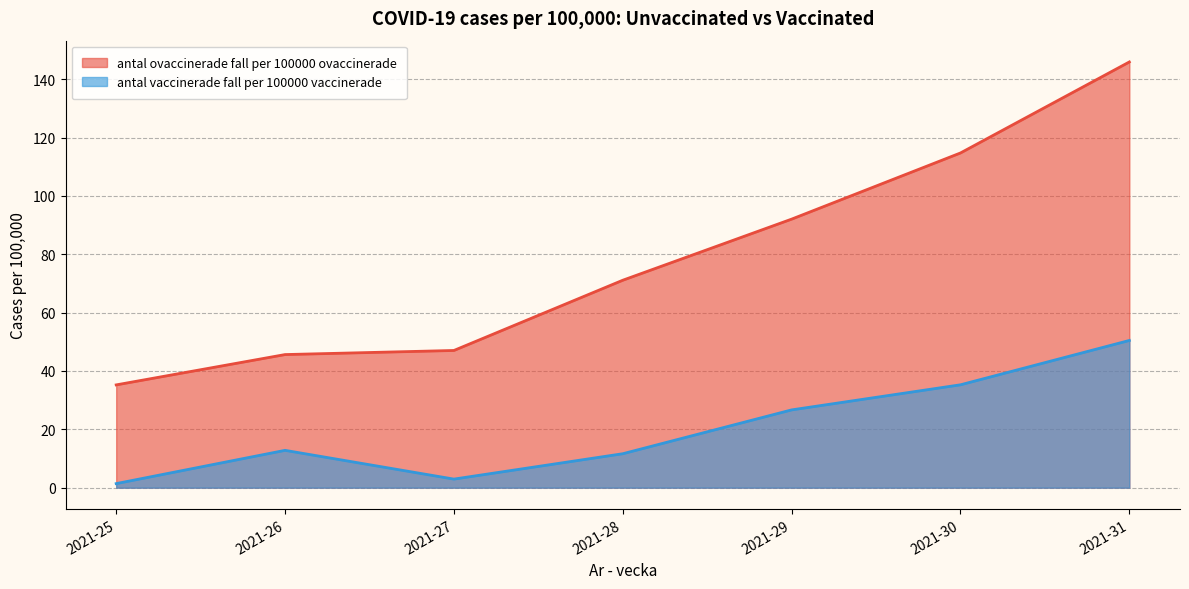

At which label does antal vaccinerade fall per 100000 vaccinerade reach its minimum?

2021-25